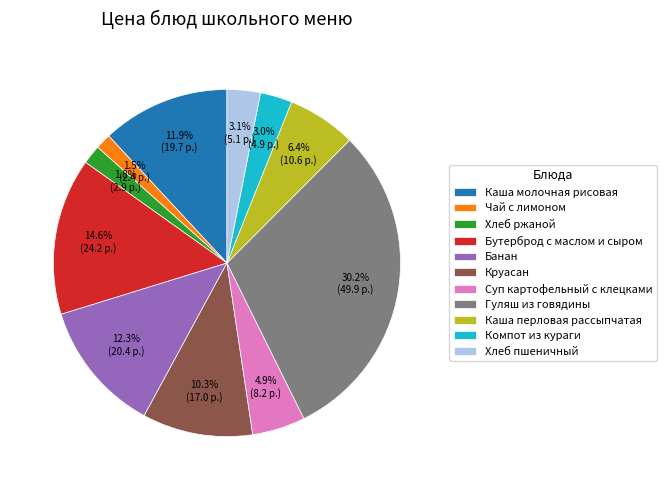

To the nearest percent, what is the difference between the Каша молочная рисовая and Чай с лимоном slice percentages?

10%